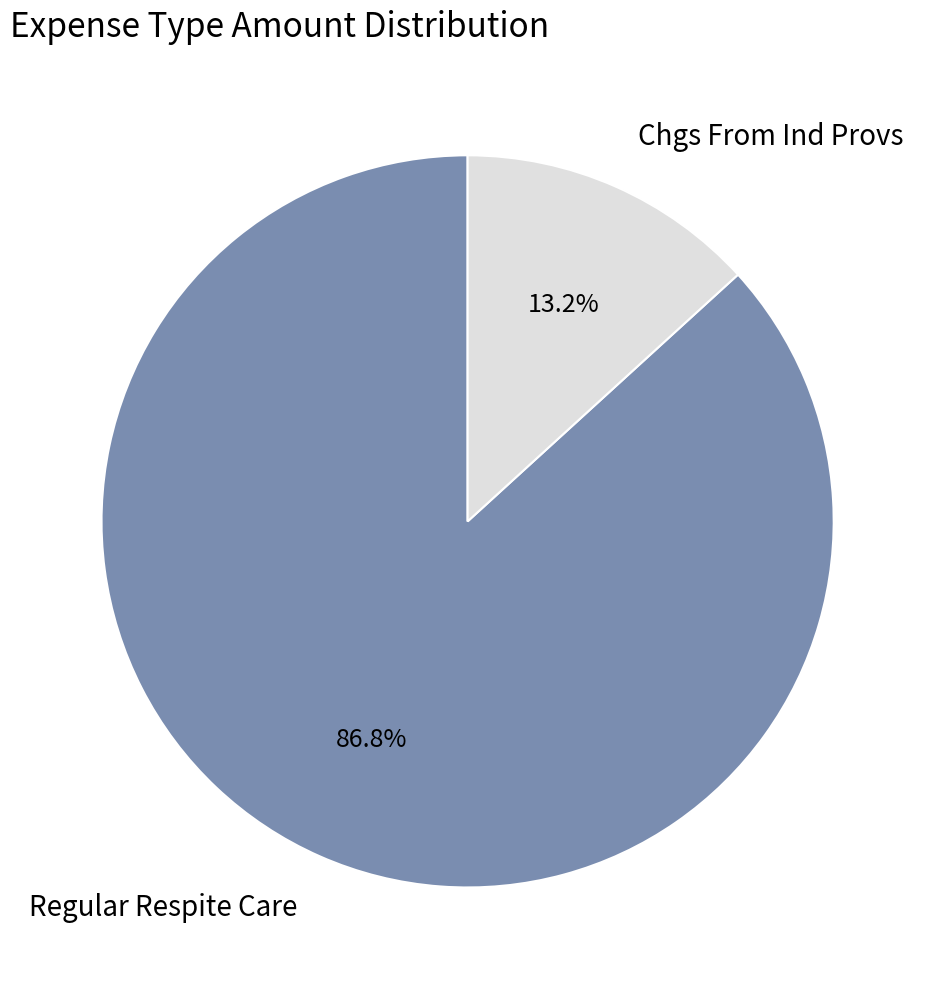

Combined, what portion of the pie is Regular Respite Care and Chgs From Ind Provs?

100.0%